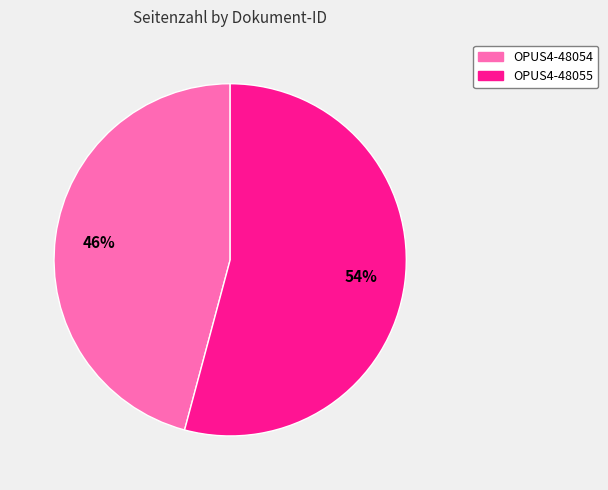

To the nearest percent, what portion does OPUS4-48054 represent?

46%